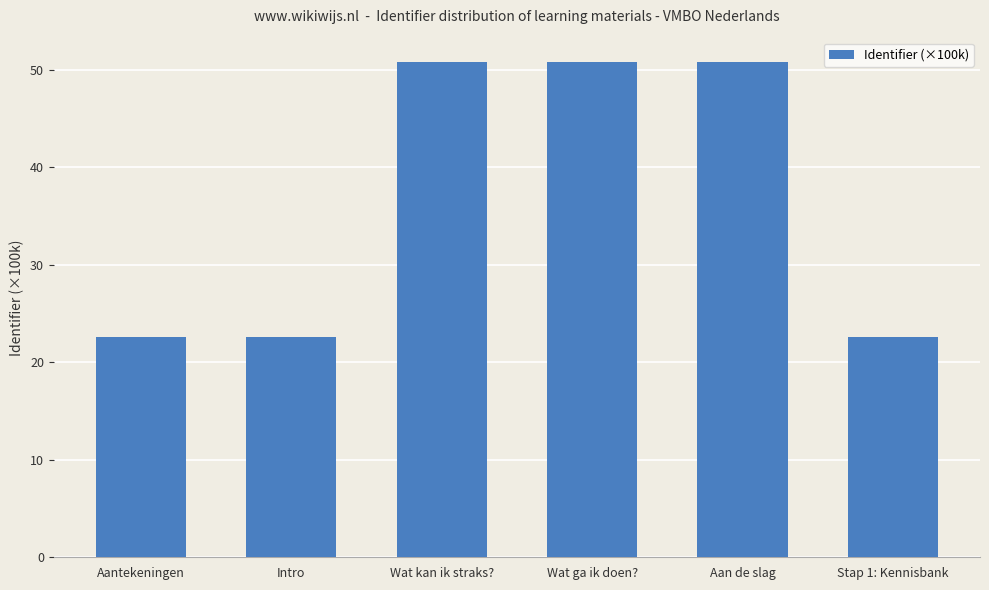

What is the difference between the second highest and minimum values?

28.1